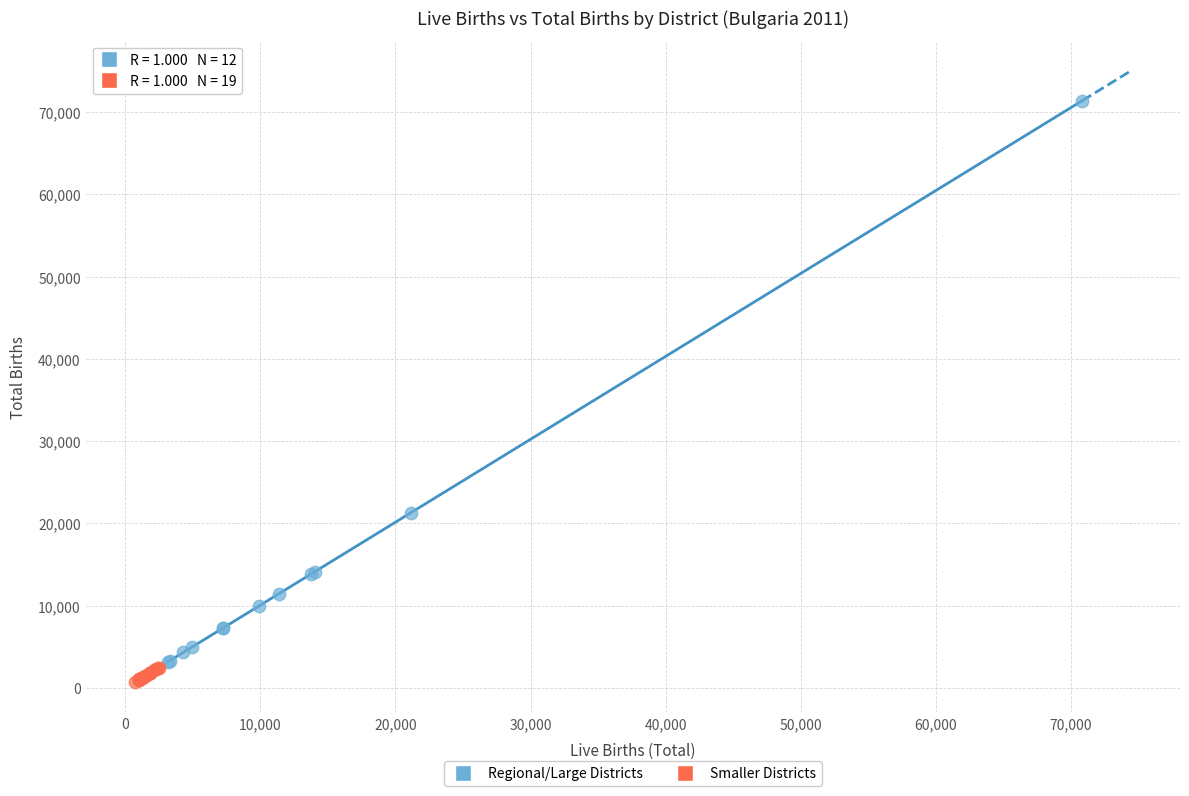

What are all the series names shown in the legend?

Regional/Large Districts, Smaller Districts